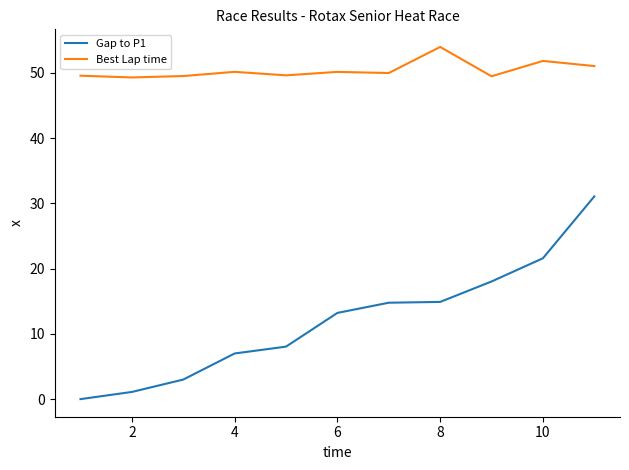

What is the greatest value displayed?

54.0